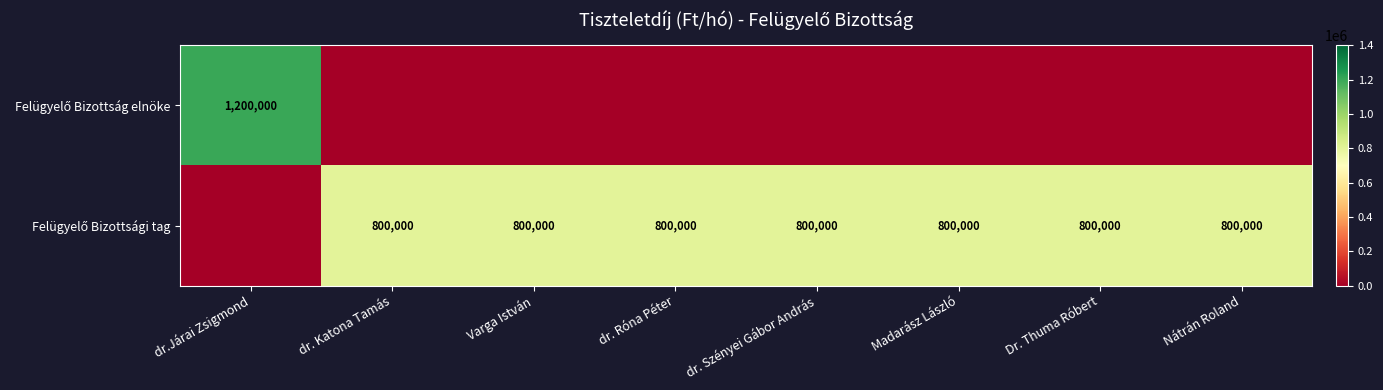

True or false: Felügyelő Bizottság elnöke has a value of 0 at Madarász László.

True